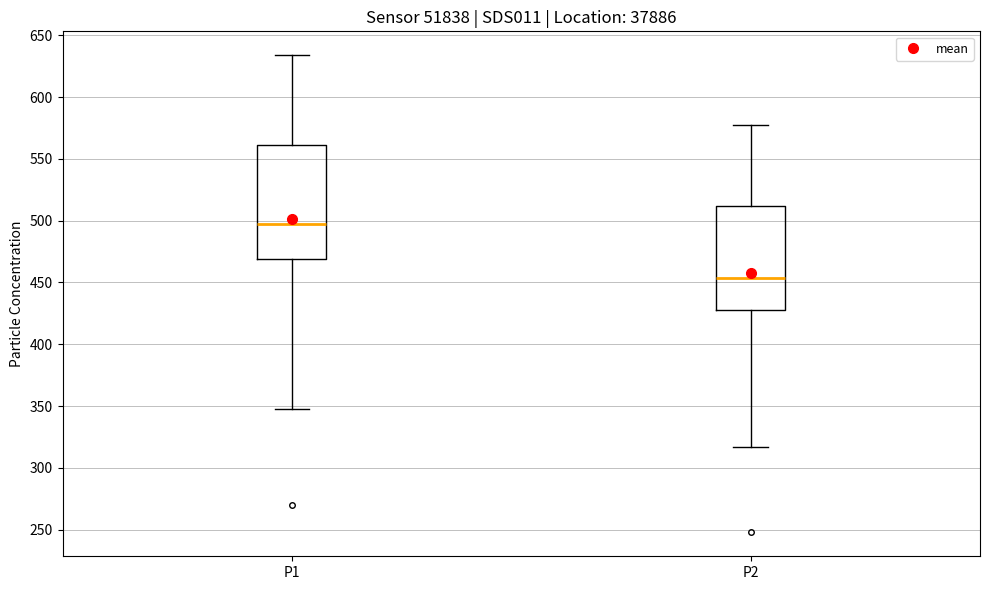

Reading left to right, transcribe this box plot: for each box, give where its median line is, the range the box spans, and where its two whiskers end, as read against the y-axis. The values are not printed on the chart, so give them approximately, as read against the axis.

P1: median 495, box 470 to 560, whiskers 350 to 635
P2: median 455, box 430 to 510, whiskers 315 to 580